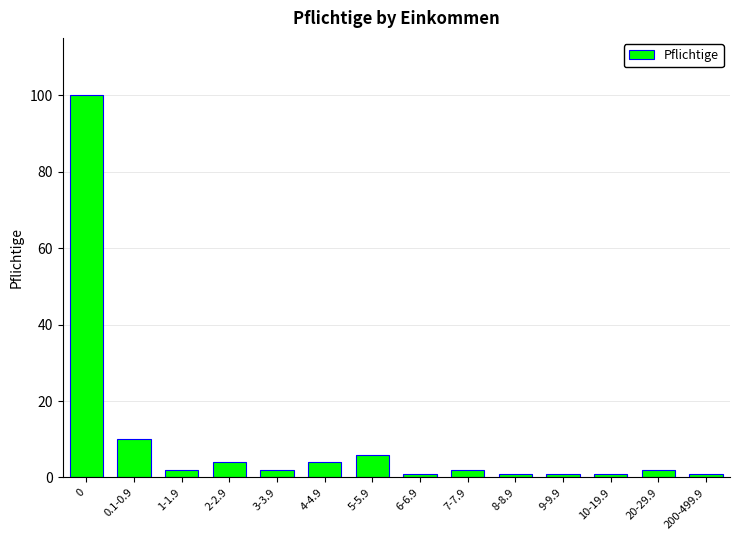

The chart shows a value of 1 at 8-8.9. True or false?

True